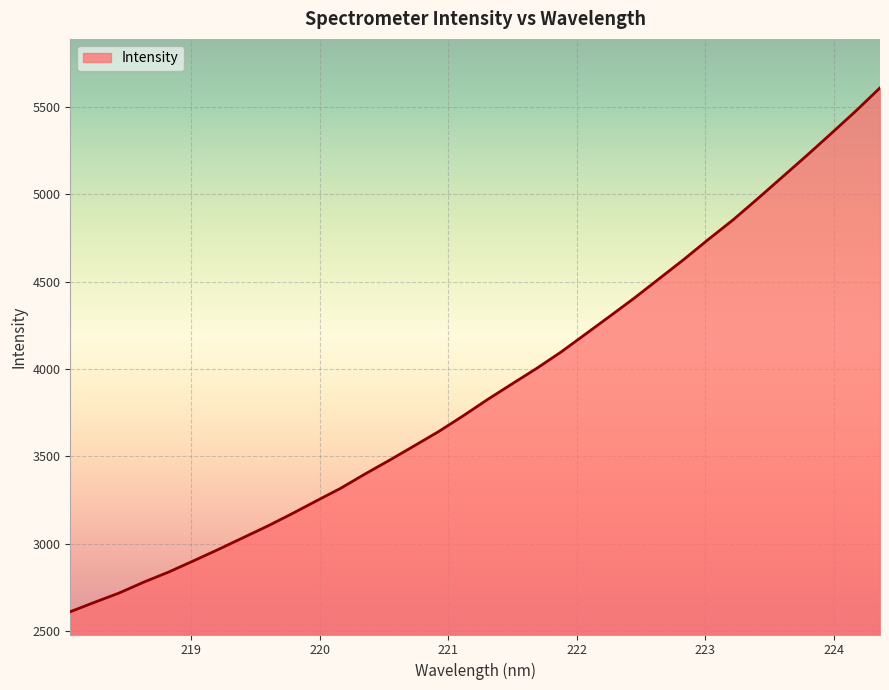

What is the difference between the maximum and minimum values?

2999.0